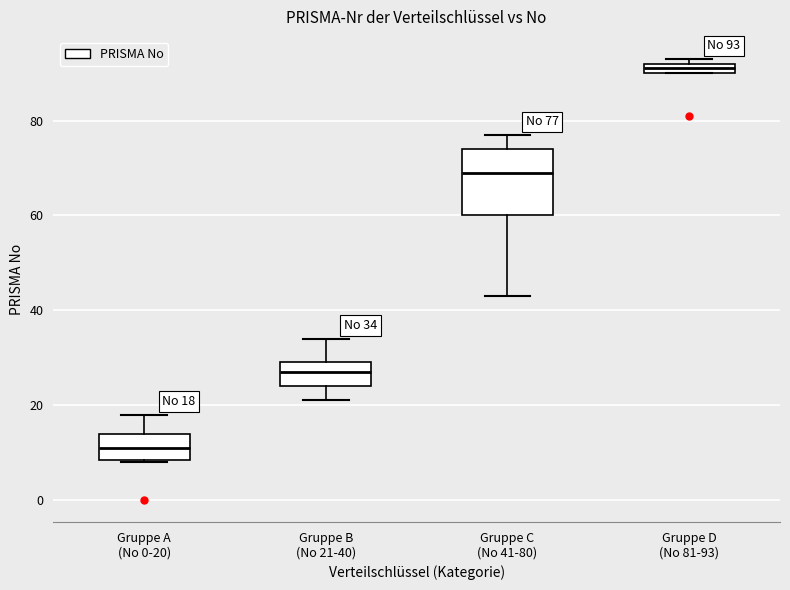

Which box has the lowest median line?

Gruppe A (No 0-20)